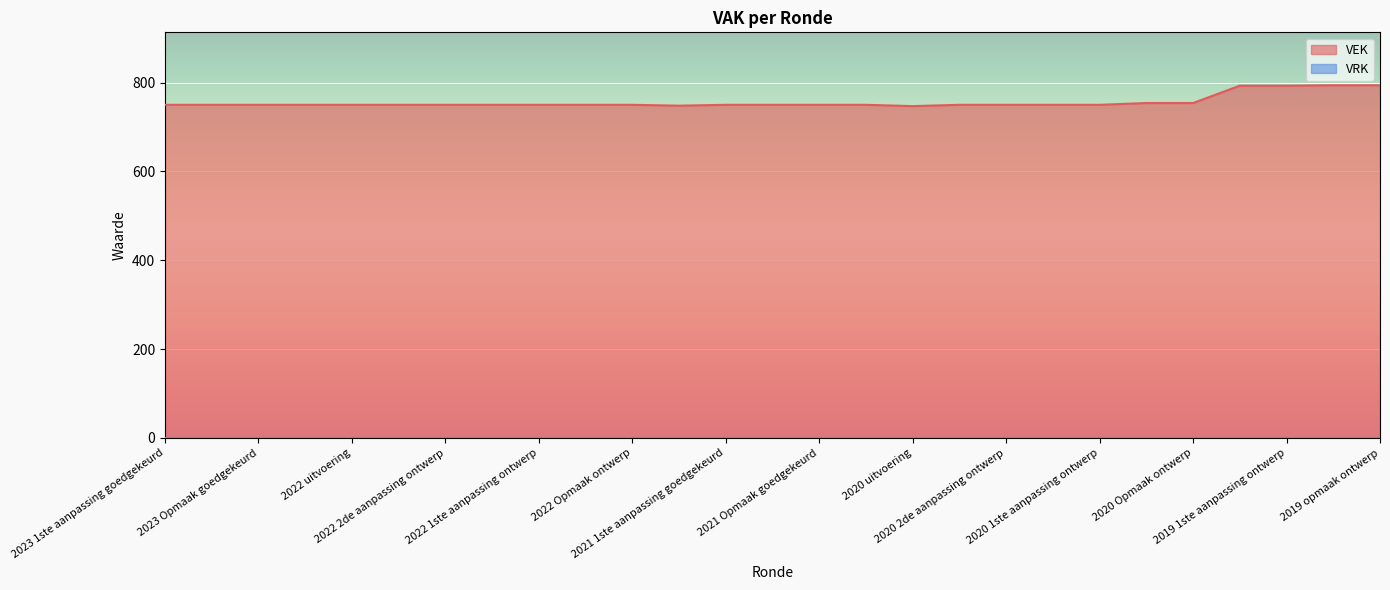

Approximately how many times larger is the value at 2020 Opmaak ontwerp compared to 2022 Opmaak goedgekeurd?

1.0